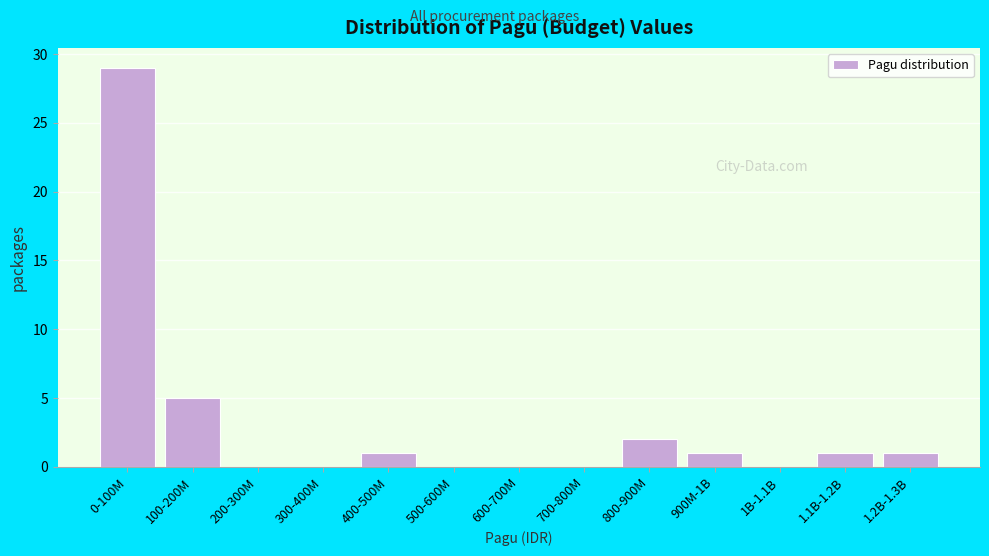

Reading left to right, list all the values displayed in this chart.

0-100M=29	100-200M=5	200-300M=0	300-400M=0	400-500M=1	500-600M=0	600-700M=0	700-800M=0	800-900M=2	900M-1B=1	1B-1.1B=0	1.1B-1.2B=1	1.2B-1.3B=1